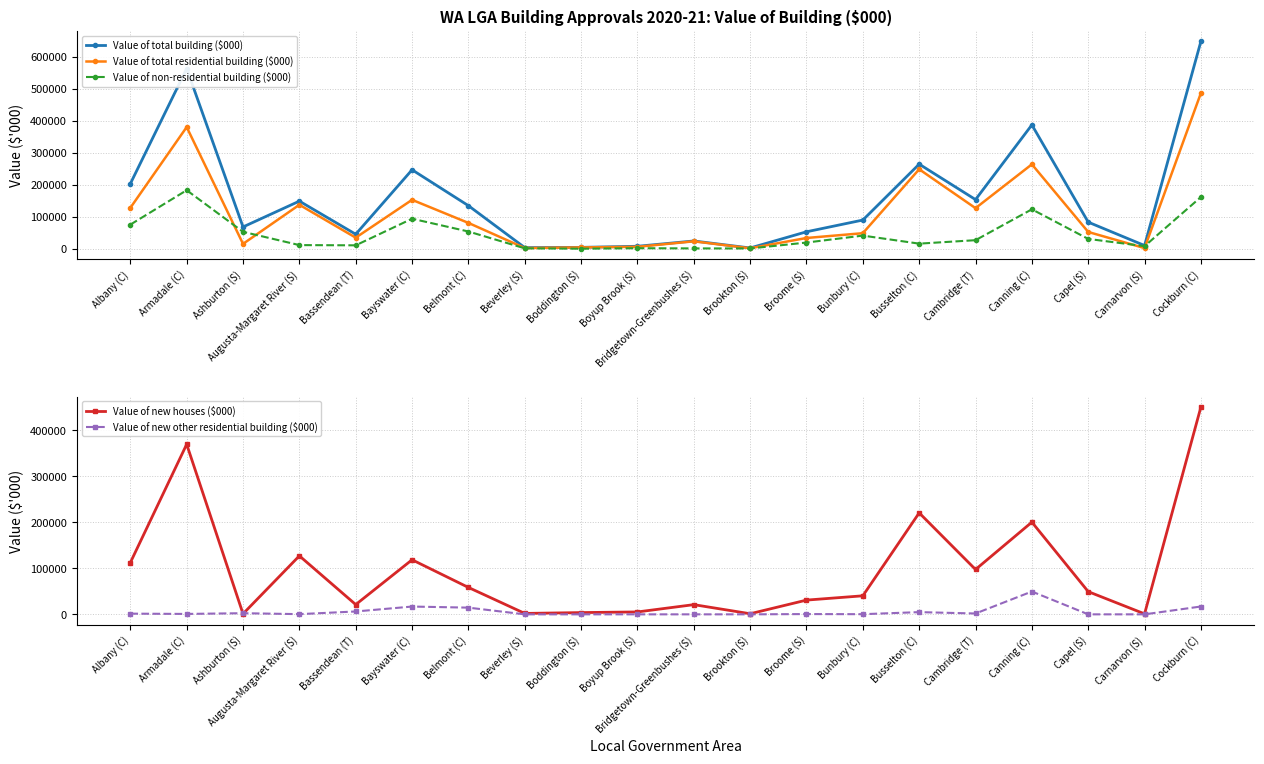

What is the spread (max minus min) of values at Broome (S)?

52432.1